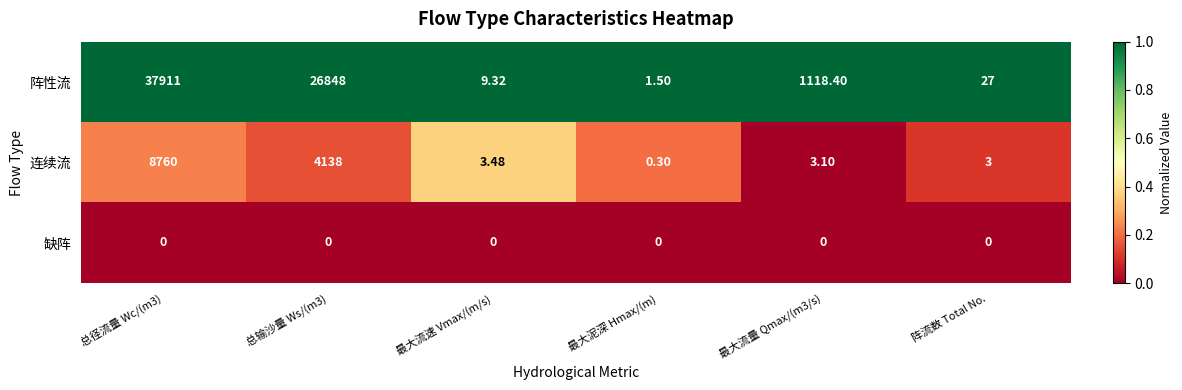

List the series in order of their overall mean, highest first.

阵性流, 连续流, 缺阵